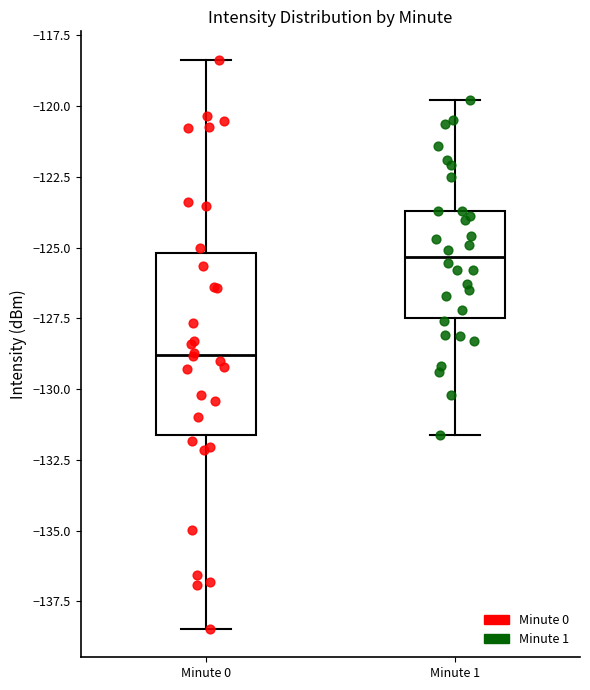

Reading left to right, read every box against the y-axis: the position of its median line, the range the box covers, and the ends of its whiskers. The values are not printed on the chart, so give them approximately, as read against the axis.

Minute 0: median -129.0, box -131.5 to -125.0, whiskers -138.5 to -118.5
Minute 1: median -125.5, box -127.5 to -123.5, whiskers -131.5 to -120.0